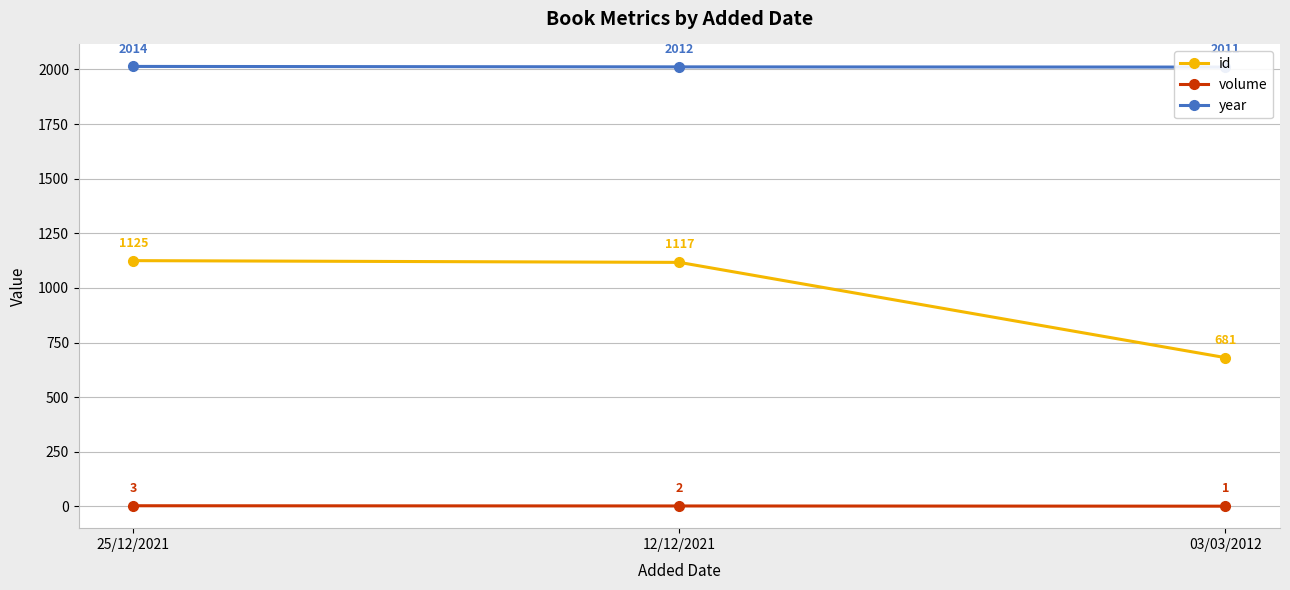

How many lines are shown in the chart?

3